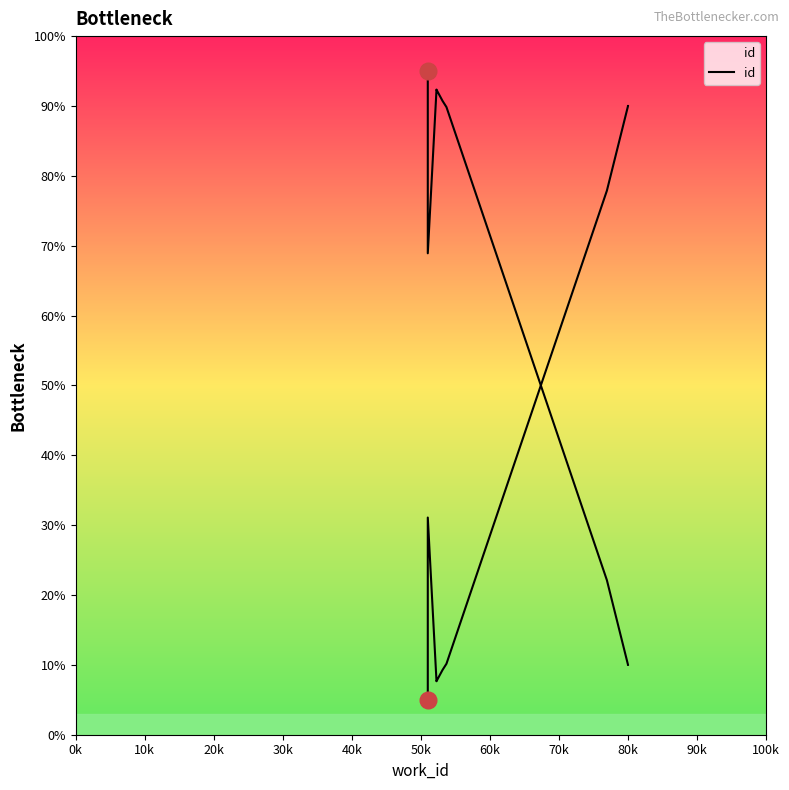

How many points are higher than both their immediate neighbors (excluding endpoints)?

1